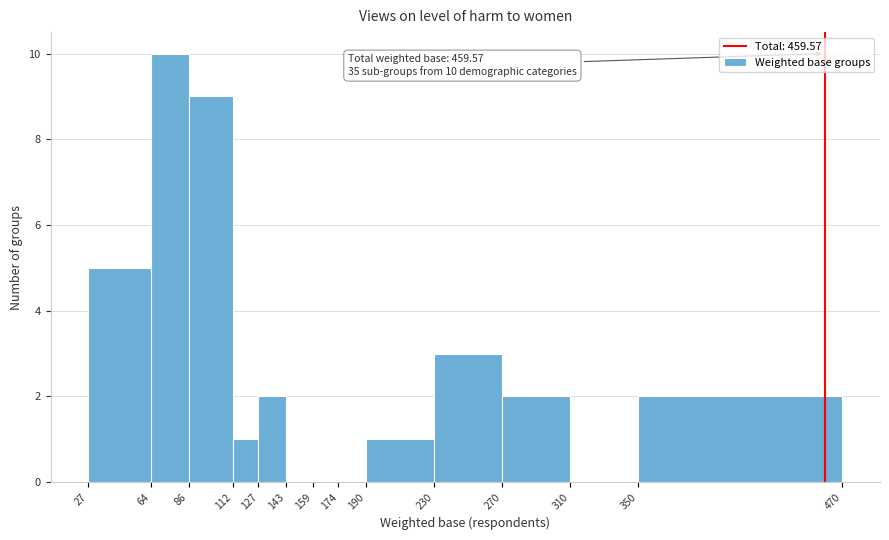

Which range on the x-axis has the tallest bar?

64 to 86